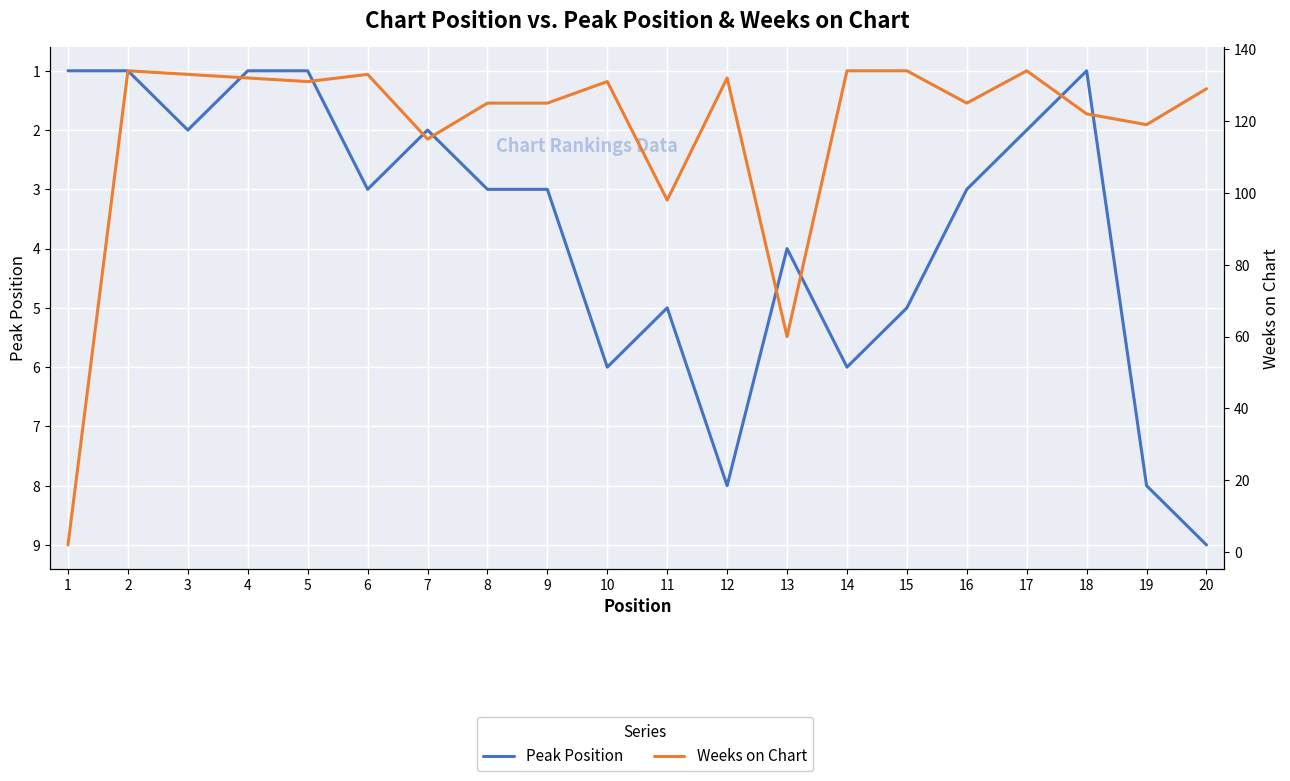

Where is the first local minimum for Weeks on Chart?

5